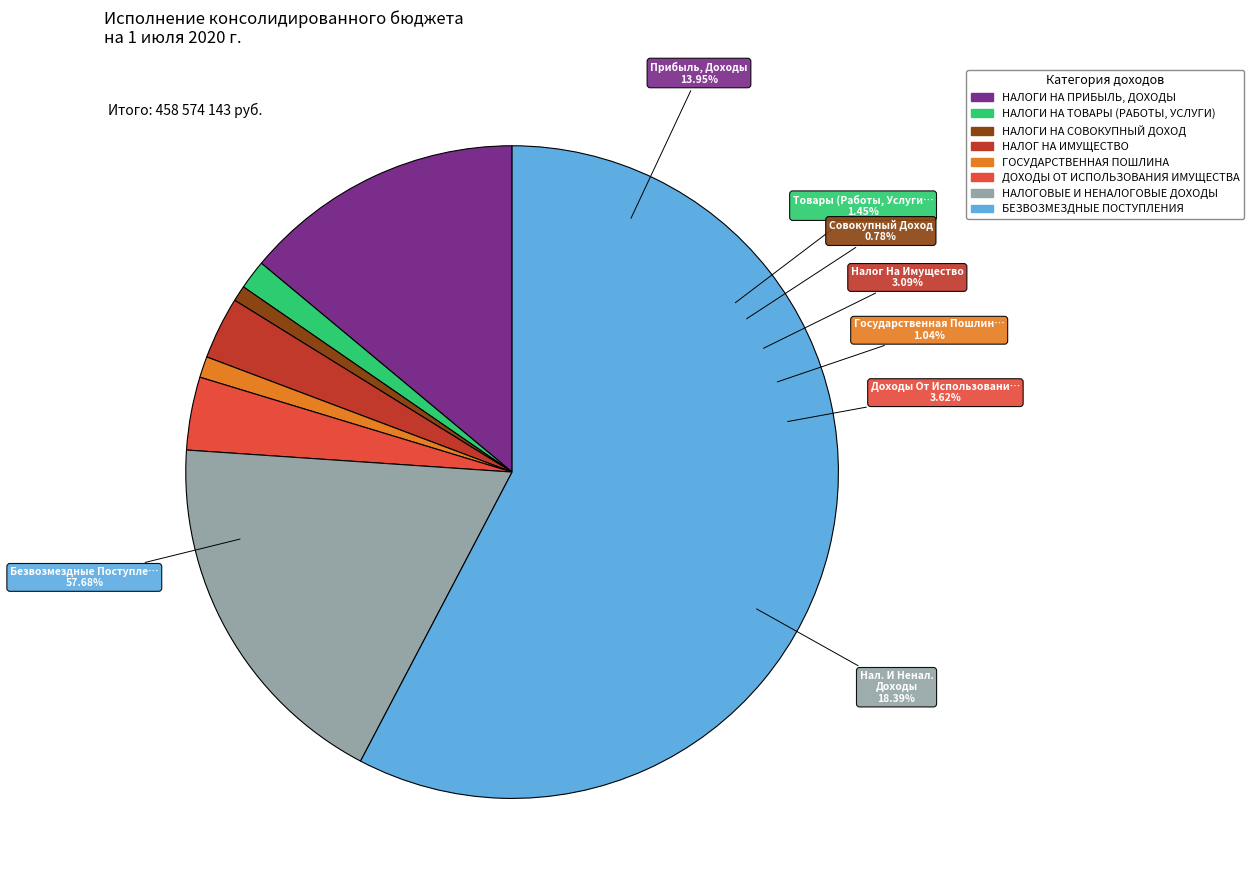

To the nearest percent, what is the difference between the largest and smallest slice percentages?

57%